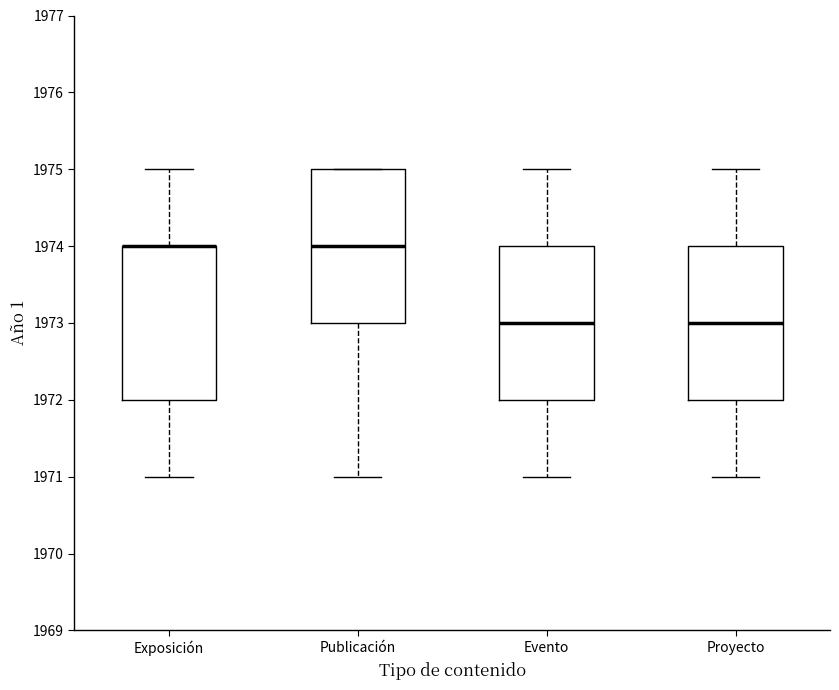

Reading left to right, transcribe this box plot: for each box, give where its median line is, the range the box spans, and where its two whiskers end, as read against the y-axis. The values are not printed on the chart, so give them approximately, as read against the axis.

Exposición: median 1974 (drawn on the box's upper edge), box 1972 to 1974, whiskers 1971 to 1975
Publicación: median 1974, box 1973 to 1975, whiskers 1971 to 1975
Evento: median 1973, box 1972 to 1974, whiskers 1971 to 1975
Proyecto: median 1973, box 1972 to 1974, whiskers 1971 to 1975